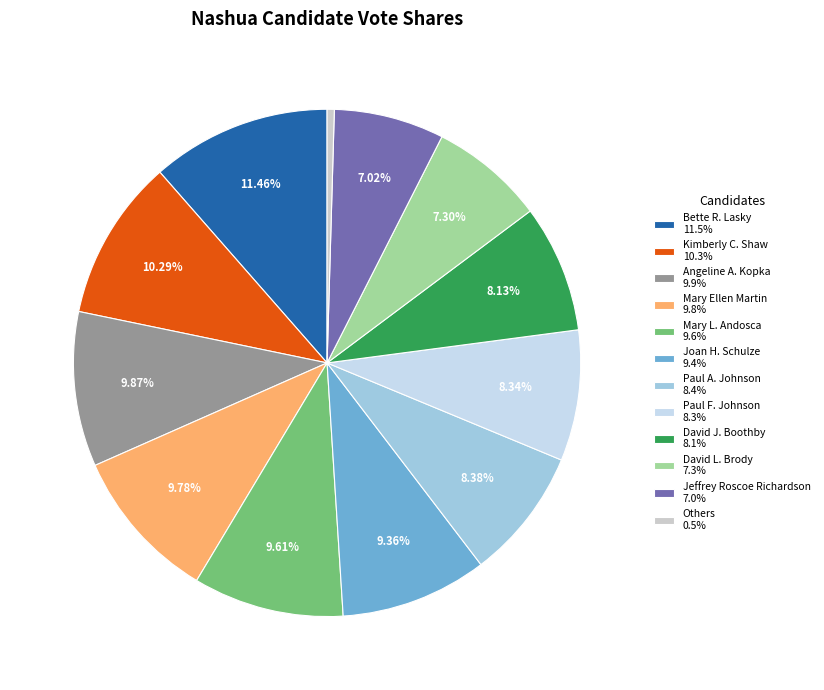

How many segments does this pie chart have?

12